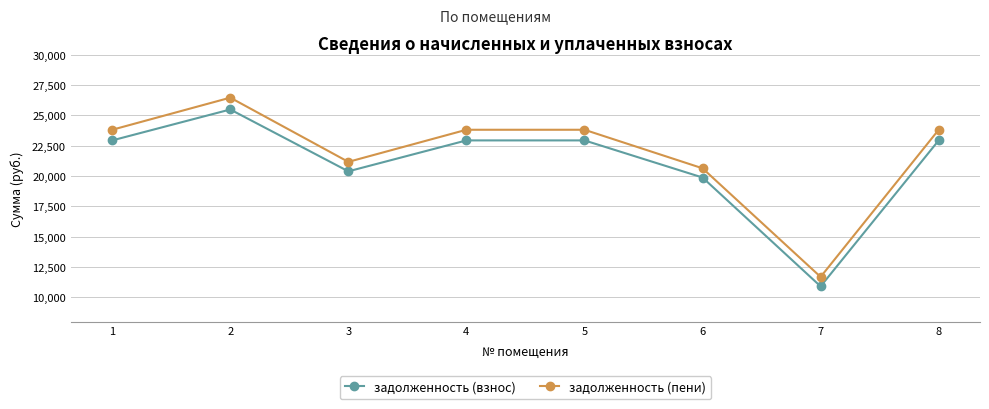

Which series has the largest range (max minus min)?

задолженность (пени)